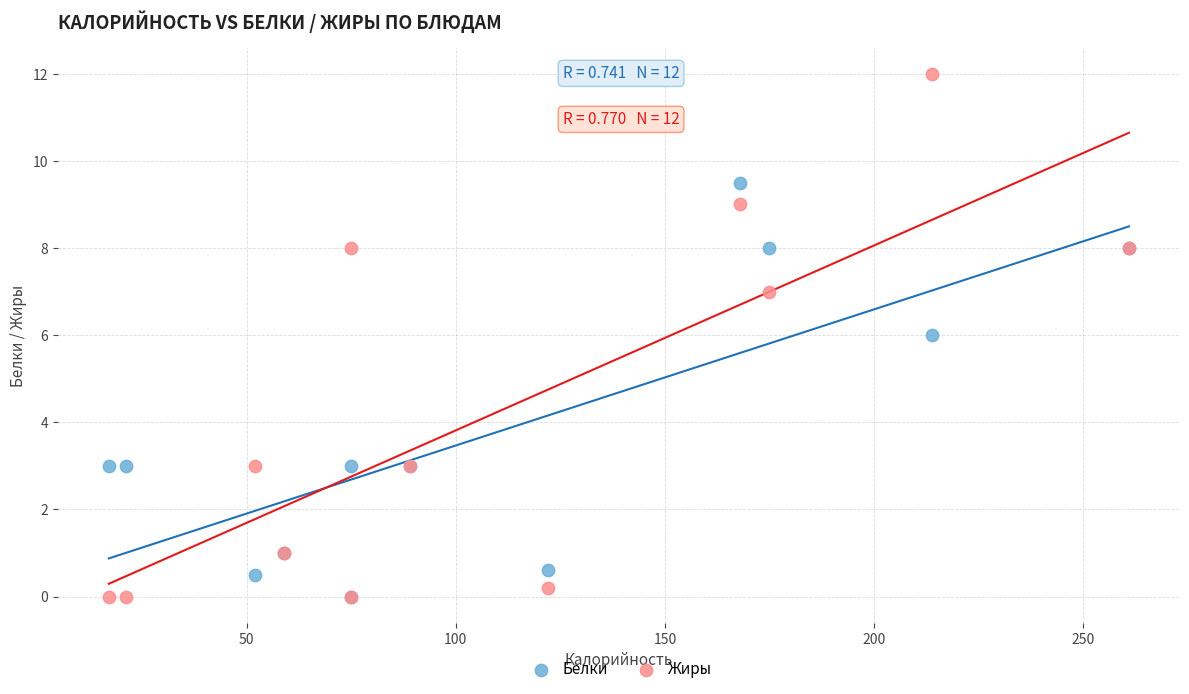

What are all the series names shown in the legend?

Белки, Жиры